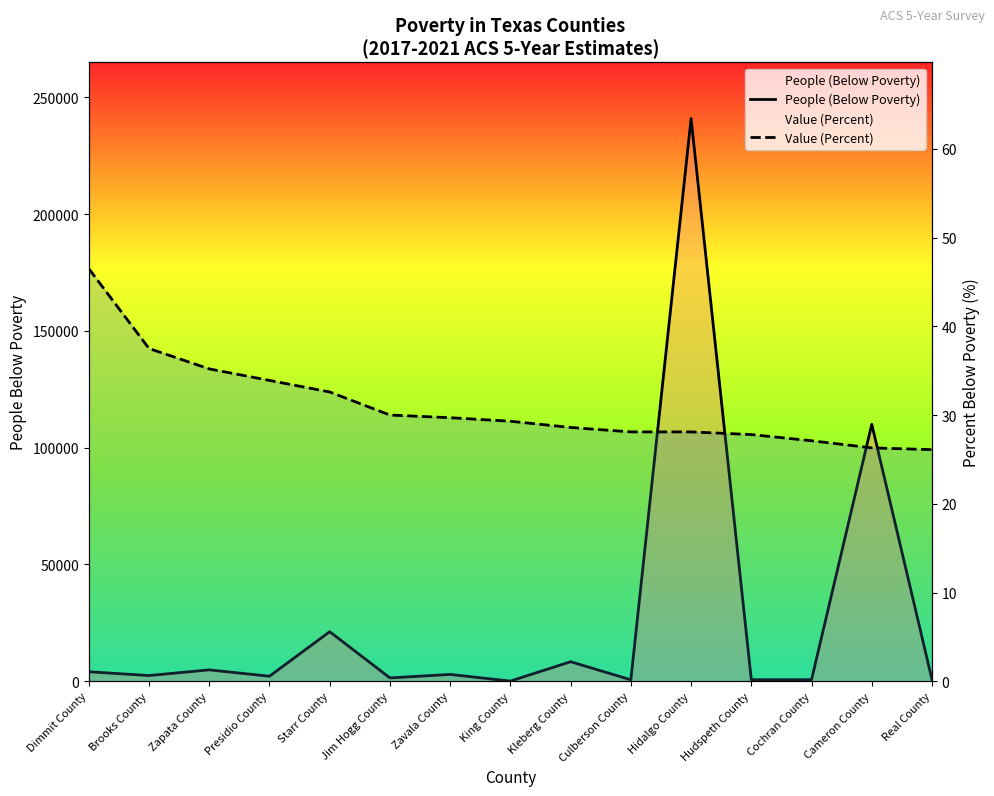

True or false: People (Below Poverty) and Value (Percent) intersect in this chart.

False